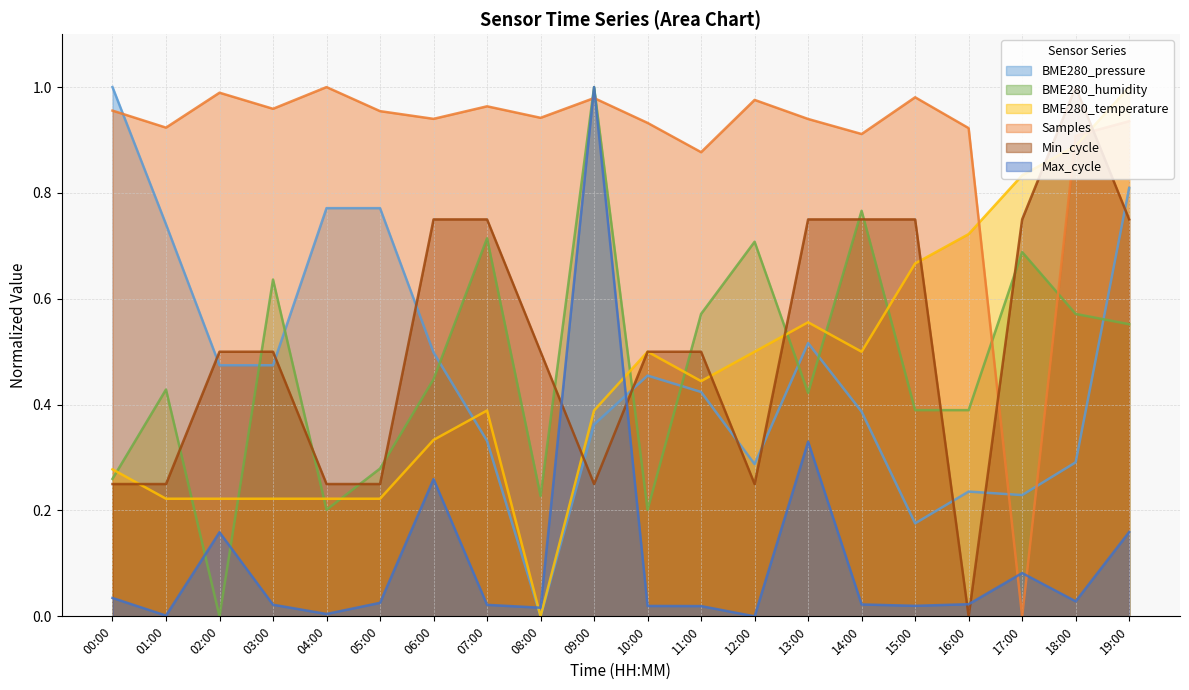

At which category is the sum across all series the highest?

19:00